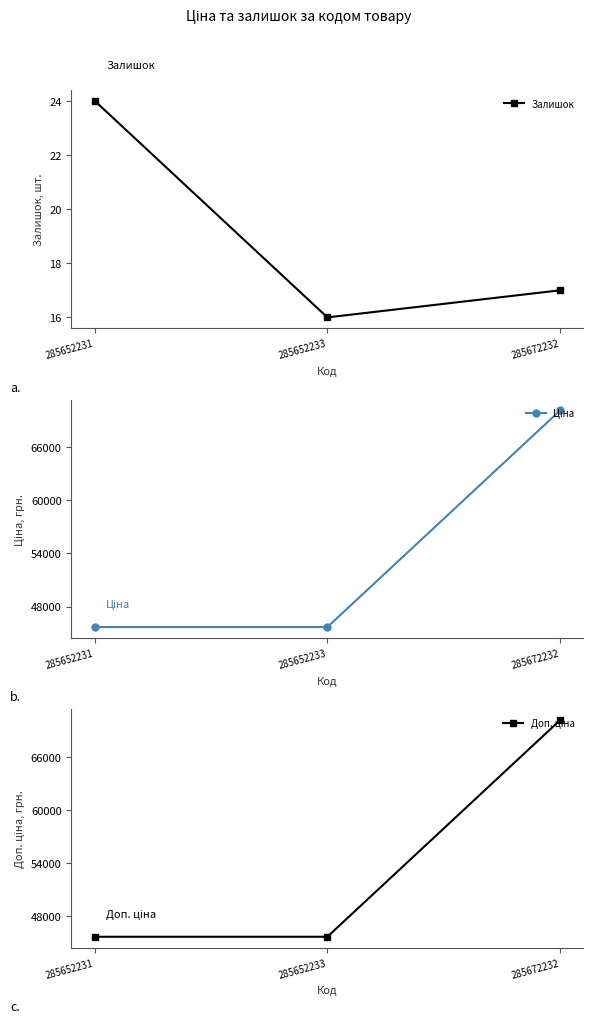

What is the minimum value shown in the chart?

16.0